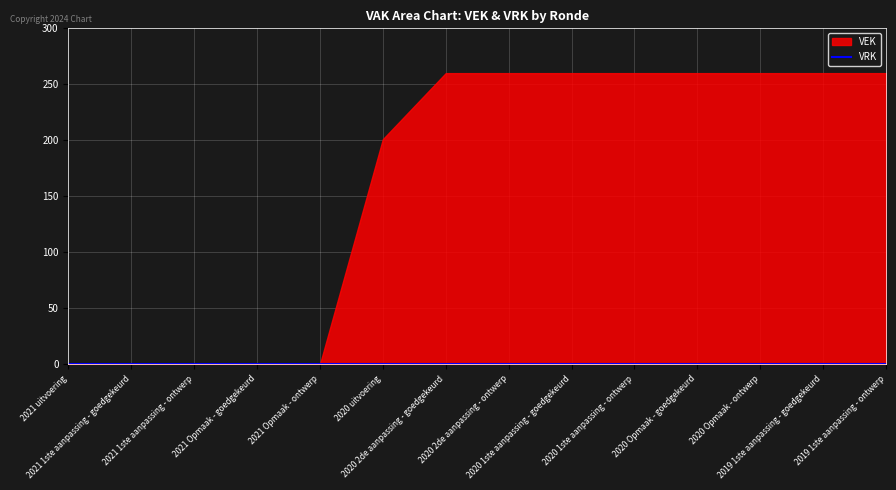

At which category is the sum across all series the highest?

2020 2de aanpassing - goedgekeurd